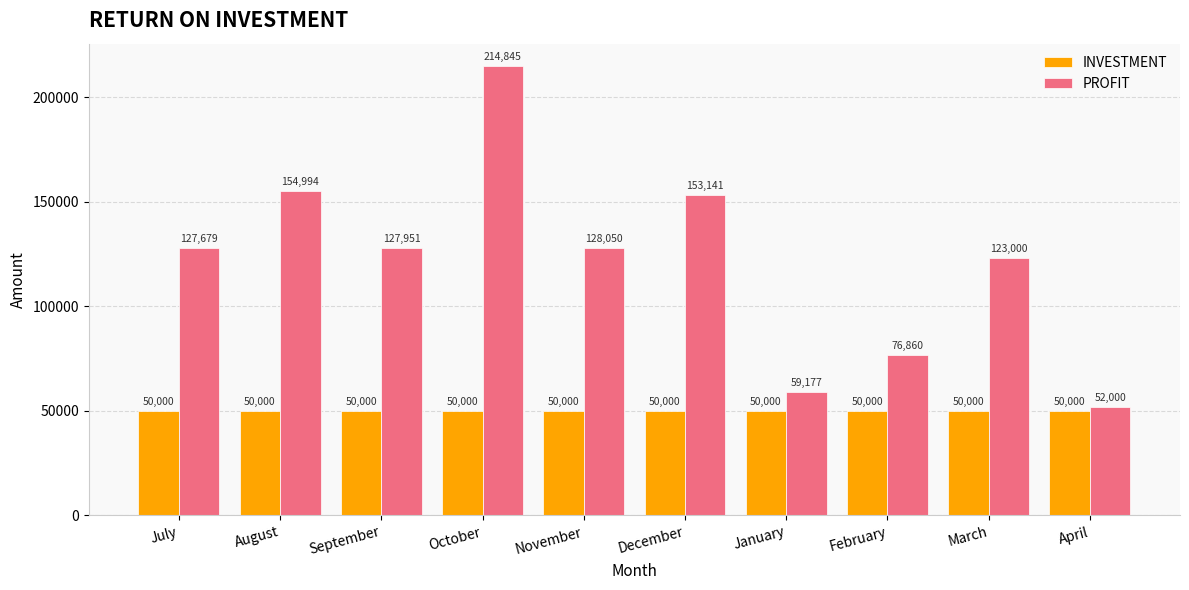

What is the value of the PROFIT bar at the 6th from the left?

153141